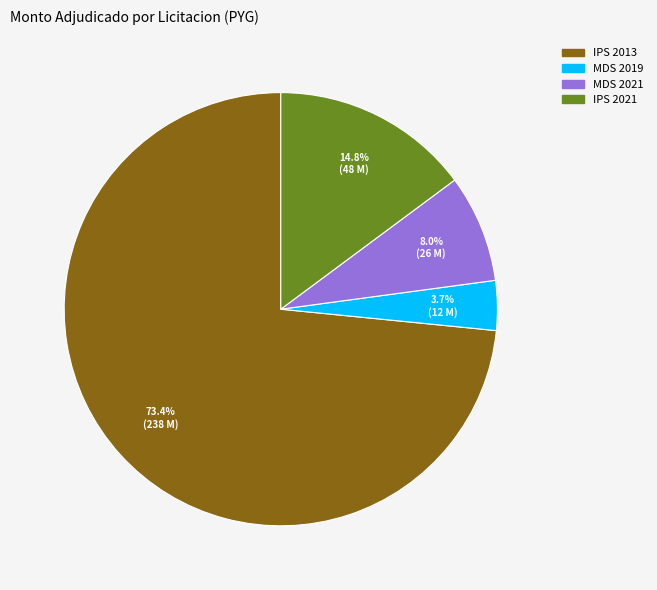

To the nearest percent, what is the average slice percentage?

25%